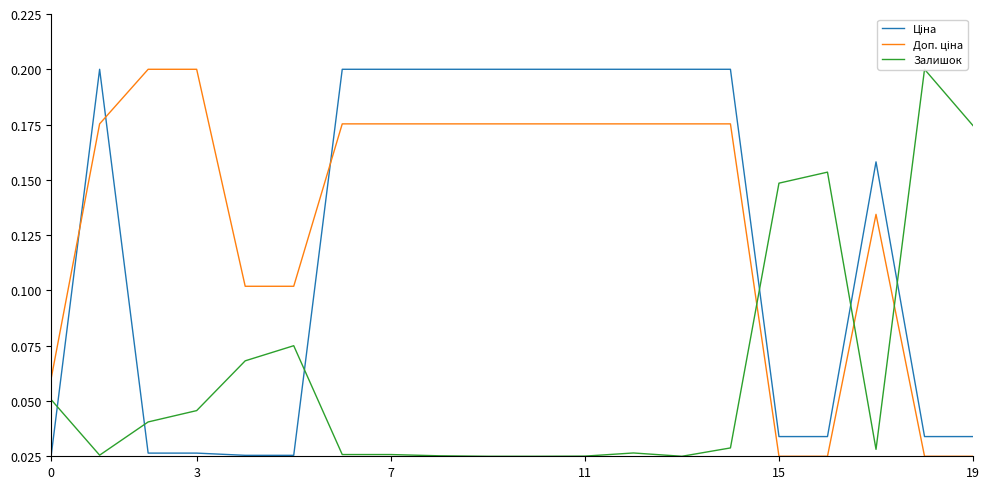

At which category is the sum across all series the highest?

14